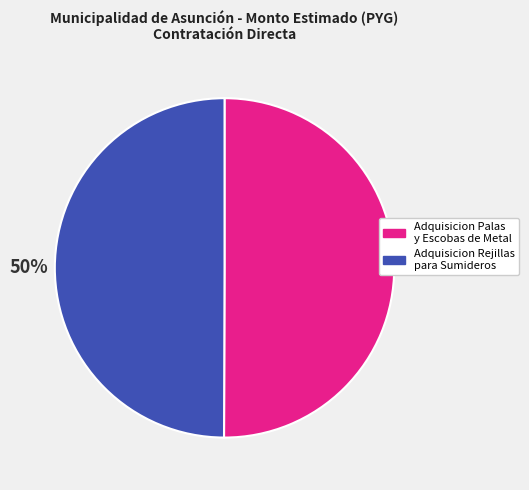

How many slices are in this pie chart?

2